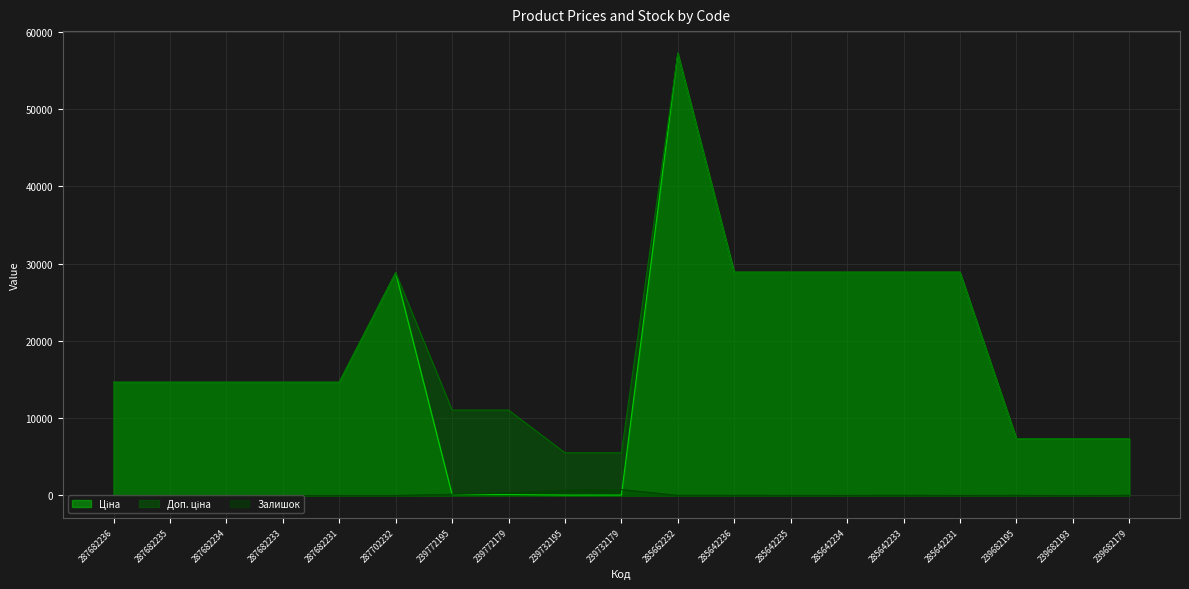

Reading left to right, what are all the values shown in this chart?

Ціна: 287682236=14649.6	287682235=14649.6	287682234=14649.6	287682233=14649.6	287682231=14649.6	287702232=28821.8	239772195=110.5	239772179=110.5	239732195=55.3	239732179=55.3	285662232=57235.5	285642236=28890.3	285642235=28890.3	285642234=28890.3	285642233=28890.3	285642231=28890.3	239682195=7360.2	239682193=7360.2	239682179=7360.2
Доп. ціна: 287682236=14649.6	287682235=14649.6	287682234=14649.6	287682233=14649.6	287682231=14649.6	287702232=28821.8	239772195=11055.0	239772179=11055.0	239732195=5528.0	239732179=5528.0	285662232=57235.5	285642236=28890.3	285642235=28890.3	285642234=28890.3	285642233=28890.3	285642231=28890.3	239682195=7360.2	239682193=7360.2	239682179=7360.2
Залишок: 287682236=0.0	287682235=0.0	287682234=0.0	287682233=0.0	287682231=1.0	287702232=0.0	239772195=160.0	239772179=300.0	239732195=670.0	239732179=767.0	285662232=15.0	285642236=17.0	285642235=14.0	285642234=12.0	285642233=19.0	285642231=11.0	239682195=16.0	239682193=0.0	239682179=19.0